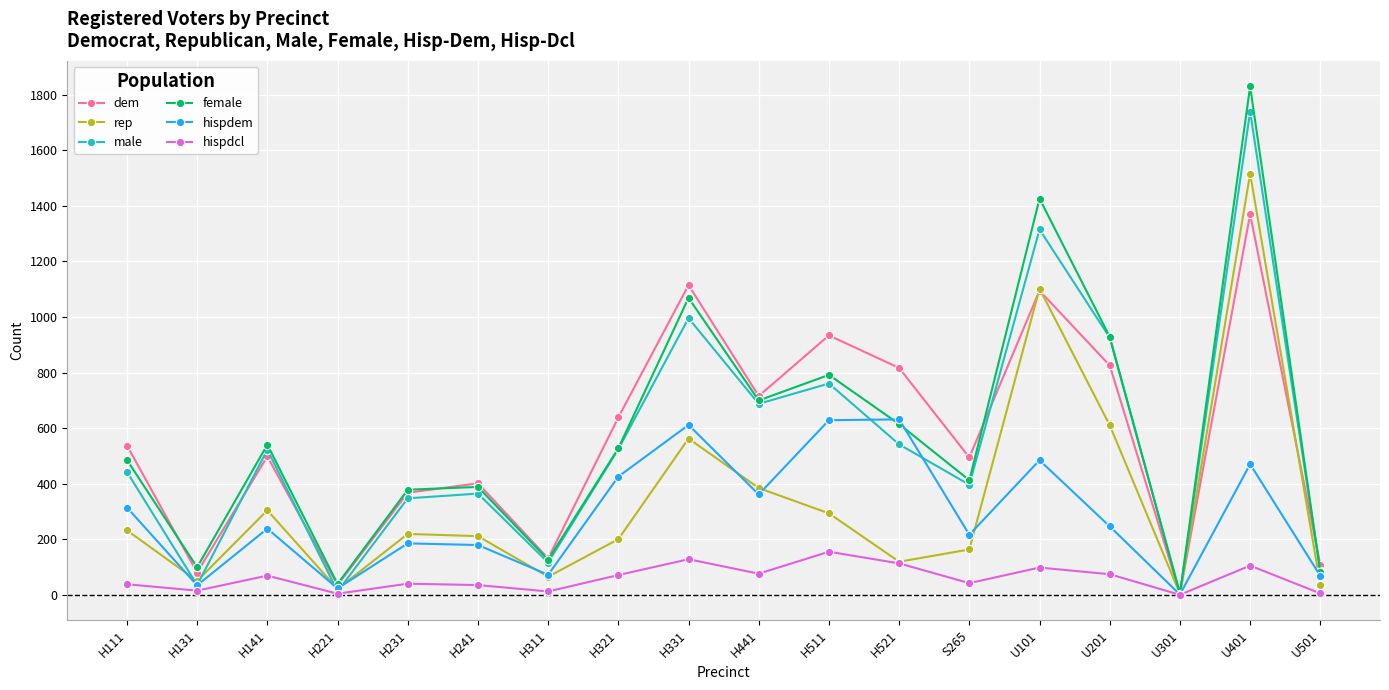

What is the greatest value displayed?

1830